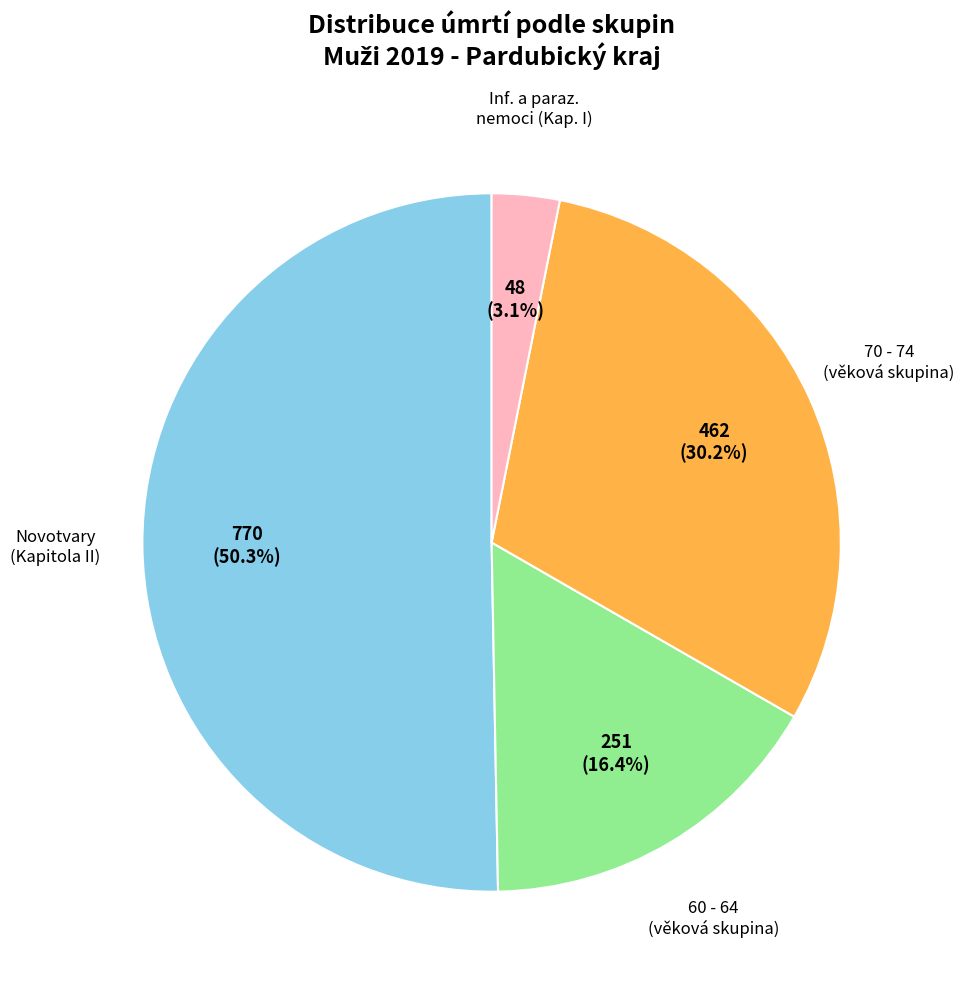

Is there any slice that represents more than half of the pie?

Yes